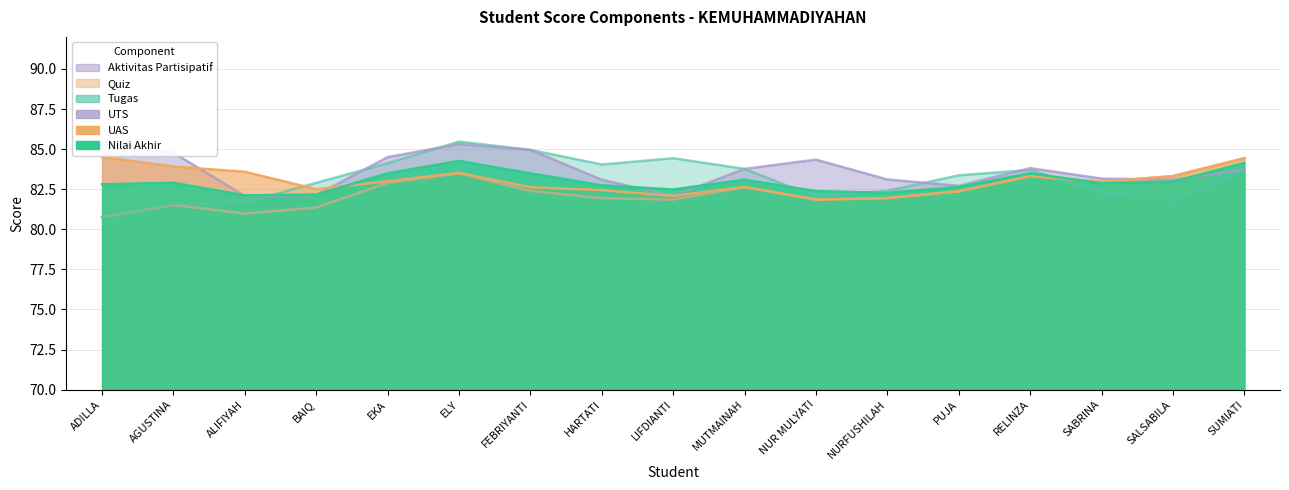

What is the label of the 17th point from the left?

SUMIATI